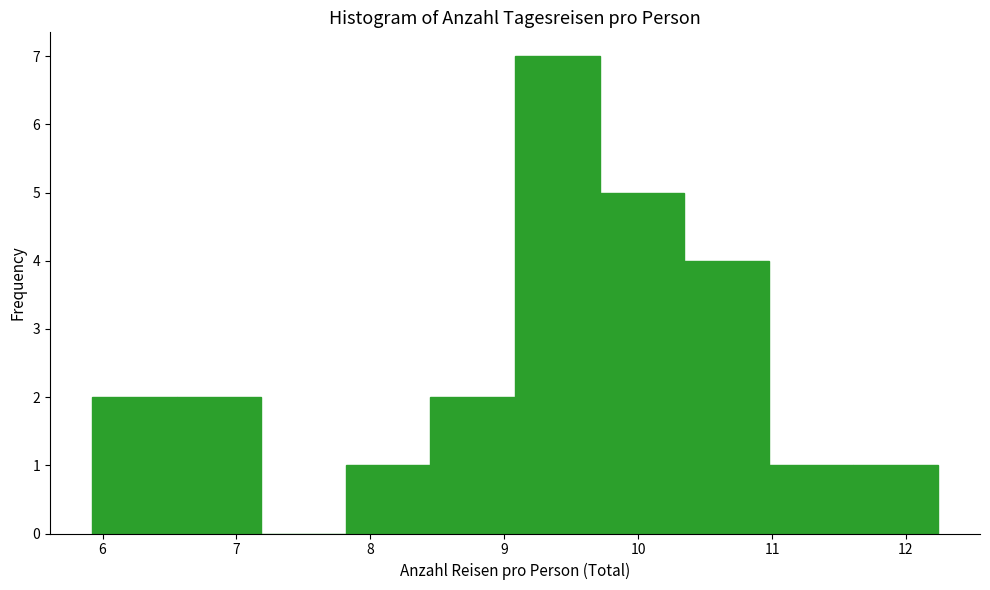

Reading left to right, list every bar in this chart as the range it spans on the x-axis followed by its height. Neither the bar edges nor the heights are printed on the chart, so give them approximately, as read against the axes.

5.9 to 6.6: 2
6.6 to 7.2: 2
7.2 to 7.8: 0
7.8 to 8.4: 1
8.4 to 9.1: 2
9.1 to 9.7: 7
9.7 to 10.3: 5
10.3 to 11.0: 4
11.0 to 11.6: 1
11.6 to 12.2: 1